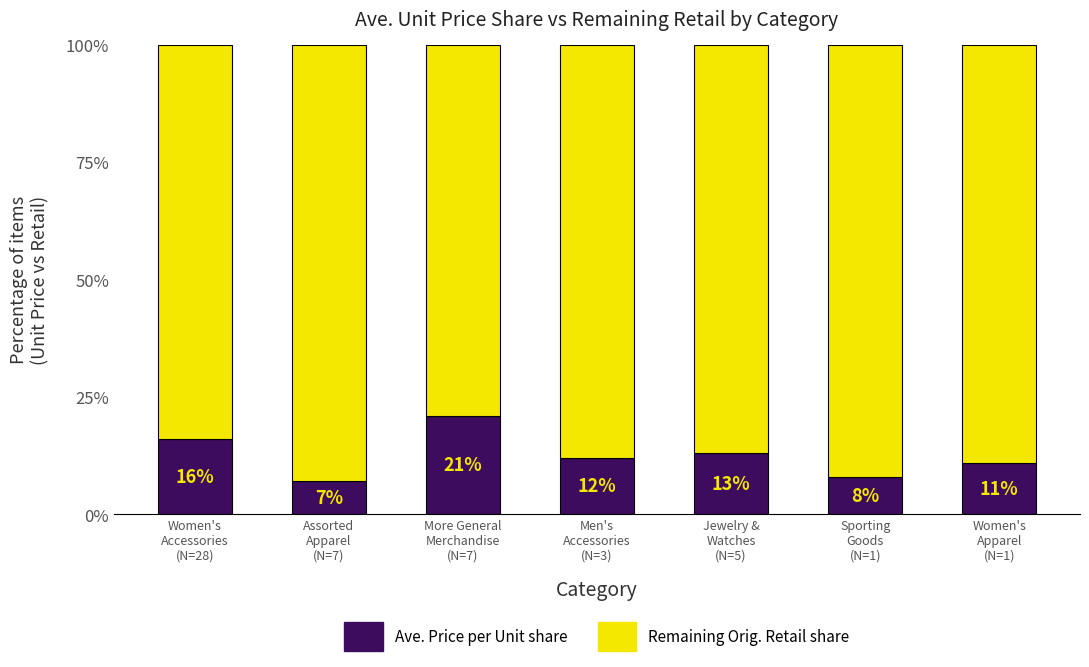

Does the chart contain any negative values?

No